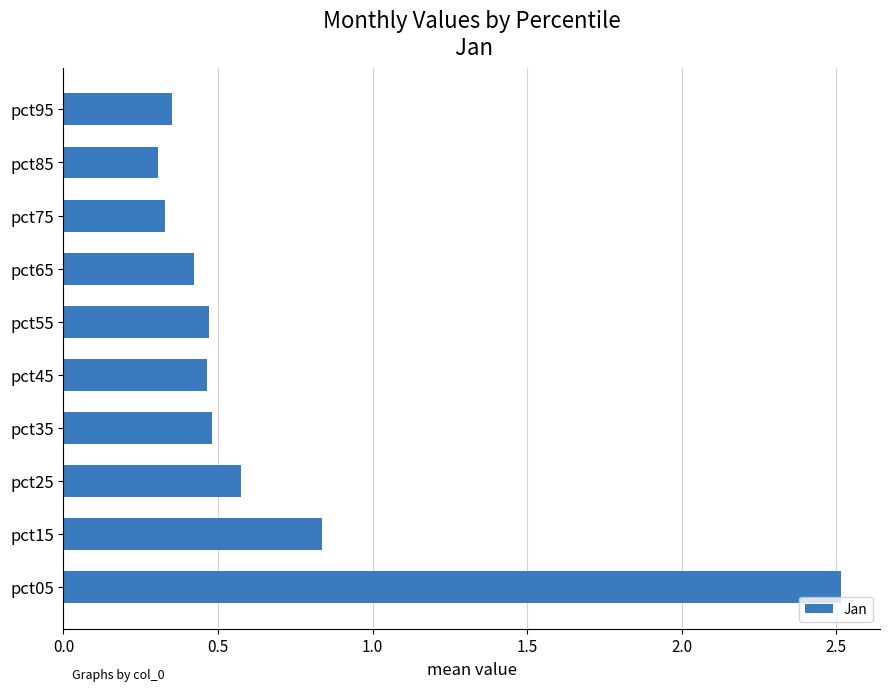

What is the average value?

0.7